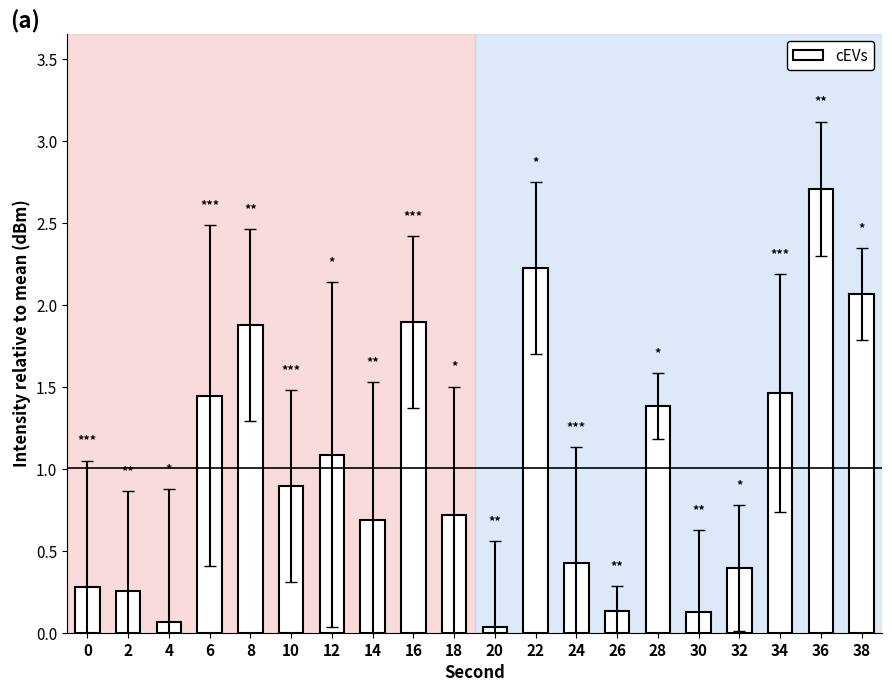

Is it true that the value at 16 is 0.8?

False